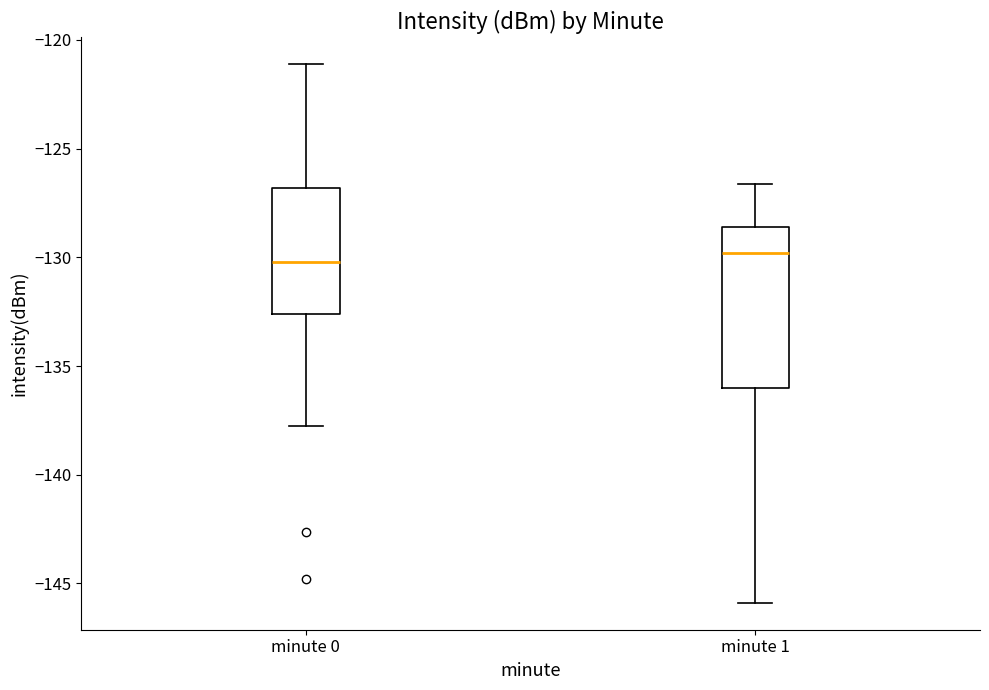

Reading left to right, transcribe this box plot: for each box, give where its median line is, the range the box spans, and where its two whiskers end, as read against the y-axis. The values are not printed on the chart, so give them approximately, as read against the axis.

minute 0: median -130.0, box -132.5 to -127.0, whiskers -137.5 to -121.0
minute 1: median -130.0, box -136.0 to -128.5, whiskers -146.0 to -126.5